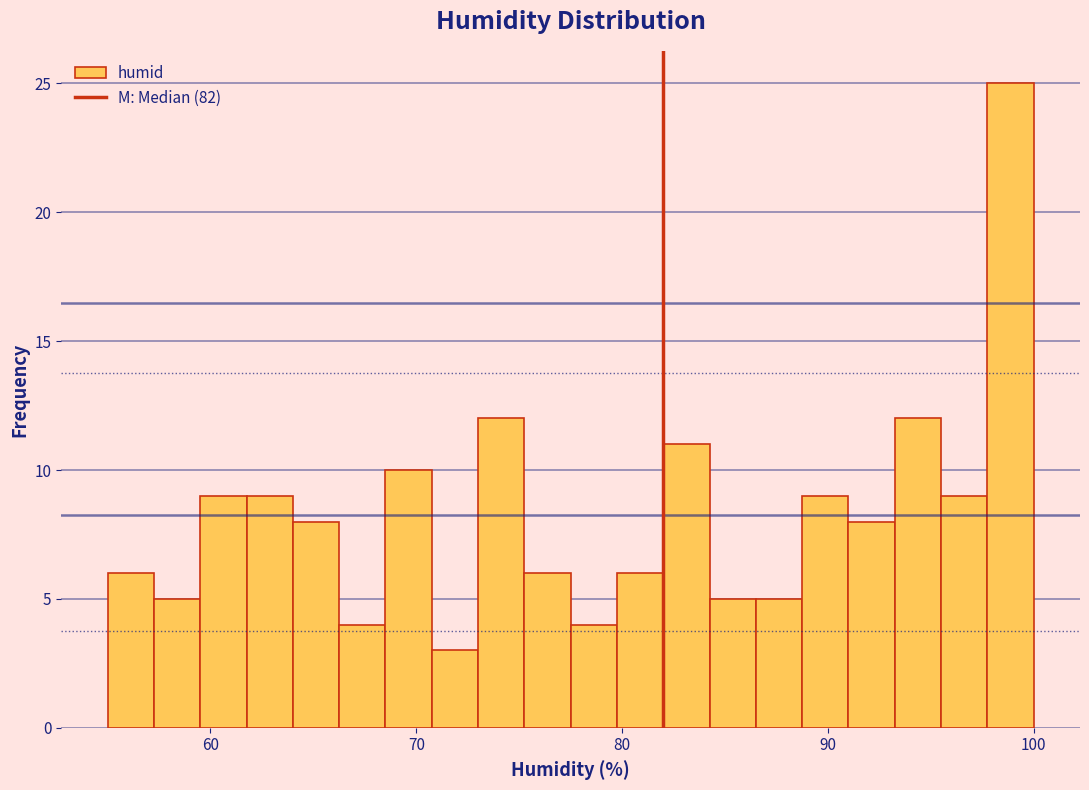

Read against the x-axis, roughly where is the centre of the tallest bar?

99